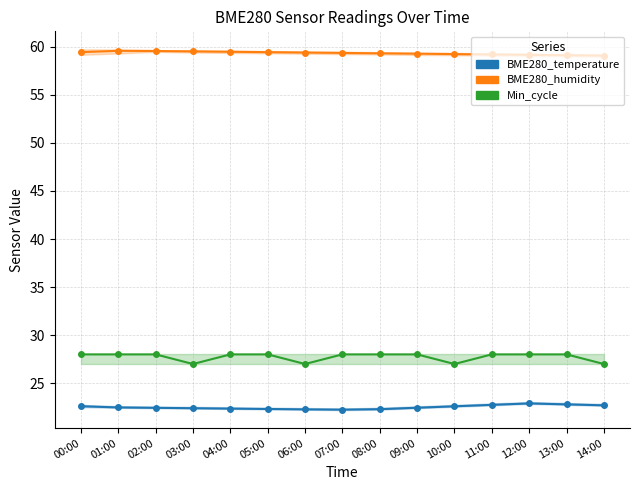

Count the number of categories in the chart.

15